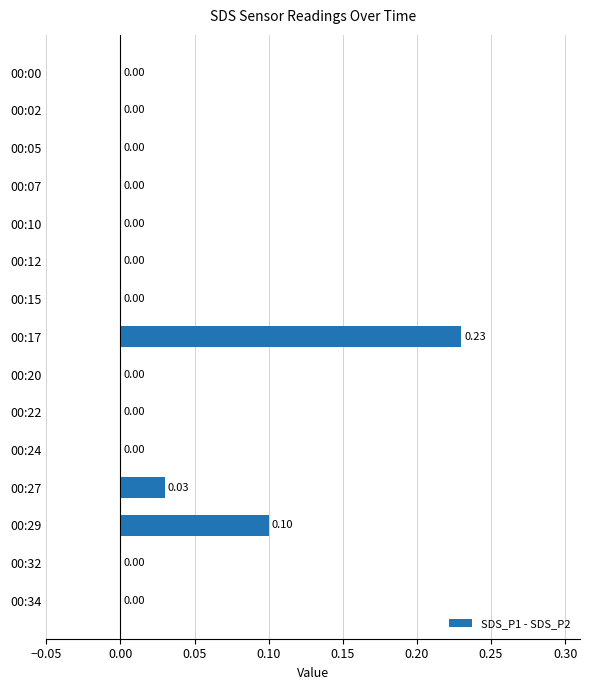

What is the sum of all values?

0.4